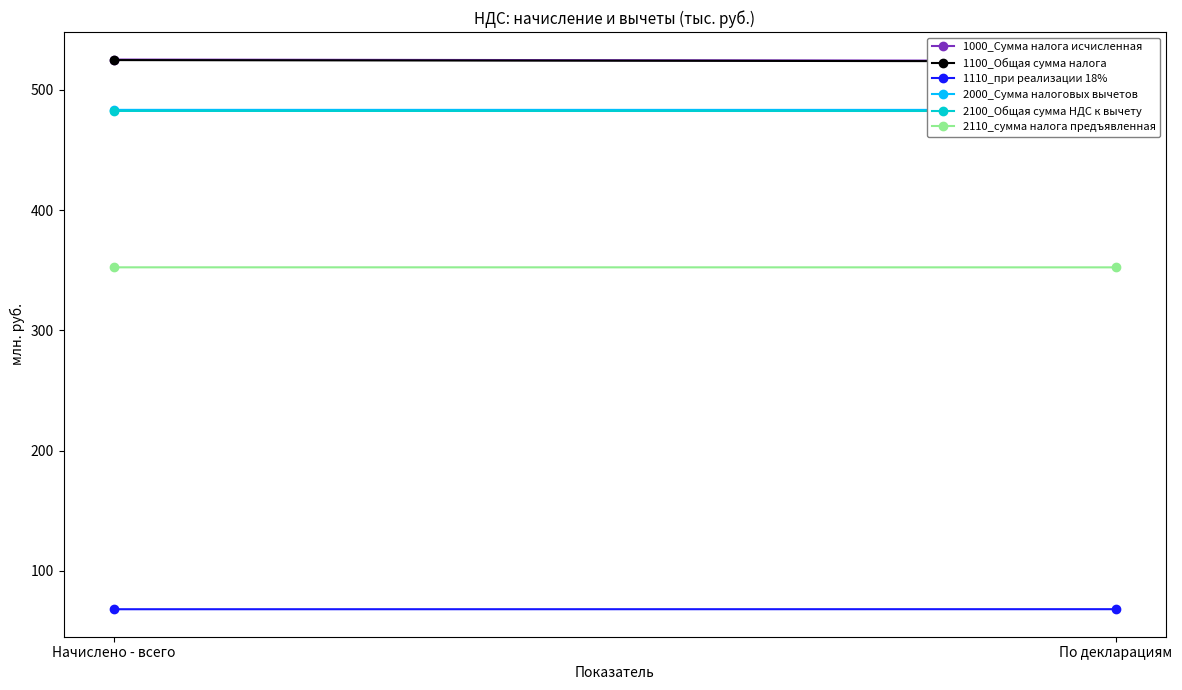

What position from the right is Начислено - всего?

2